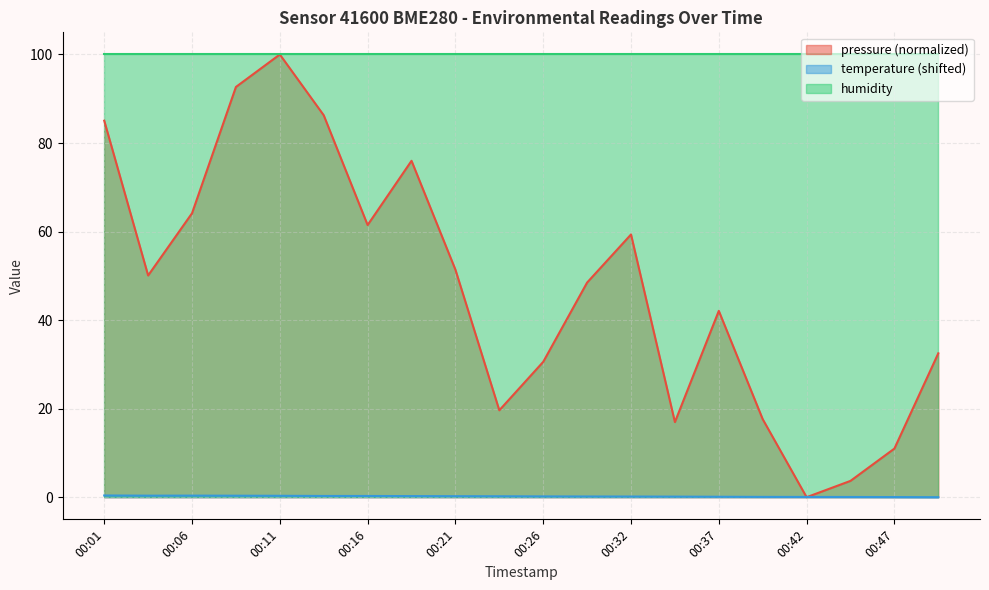

How many intersections are there between pressure and temperature?

2